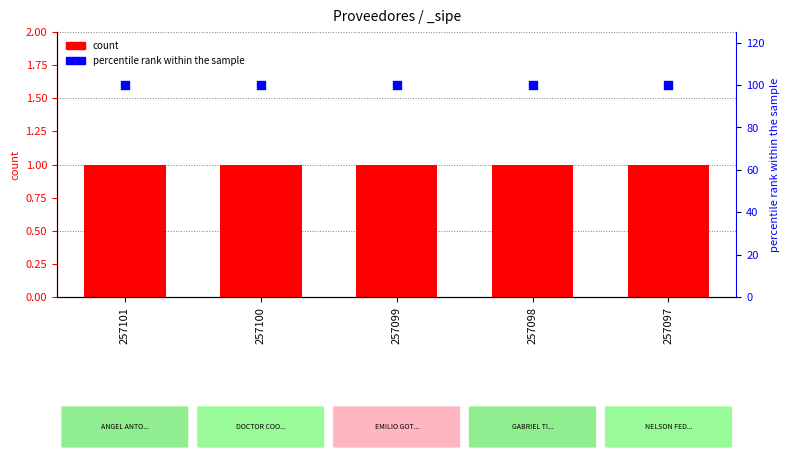

Is the value of count at 257098 greater than the value of percentile rank within the sample at 257099?

No